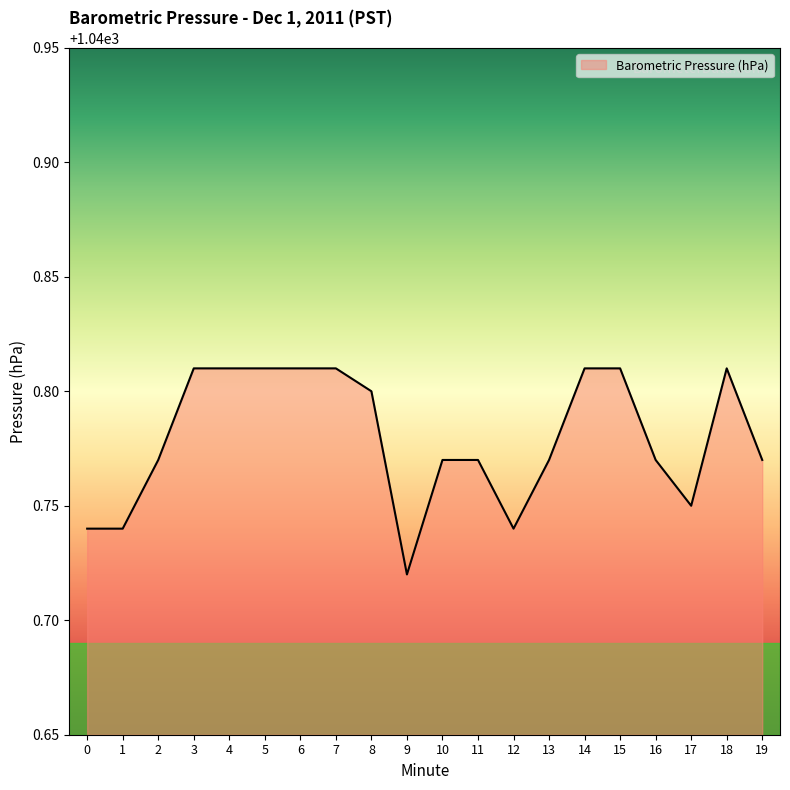

At which label is the value closest to 1040?

9